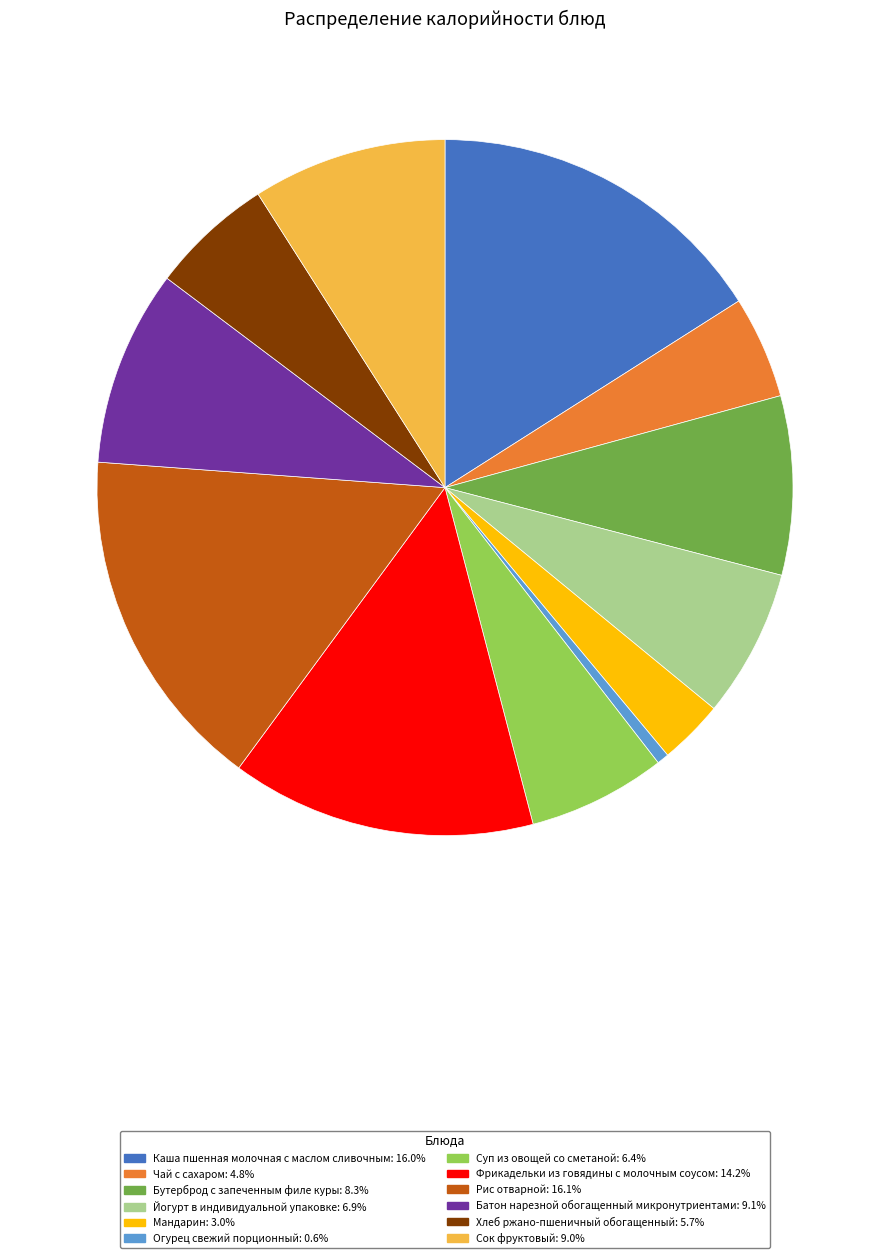

Which category has the smallest portion of the pie?

Огурец свежий порционный